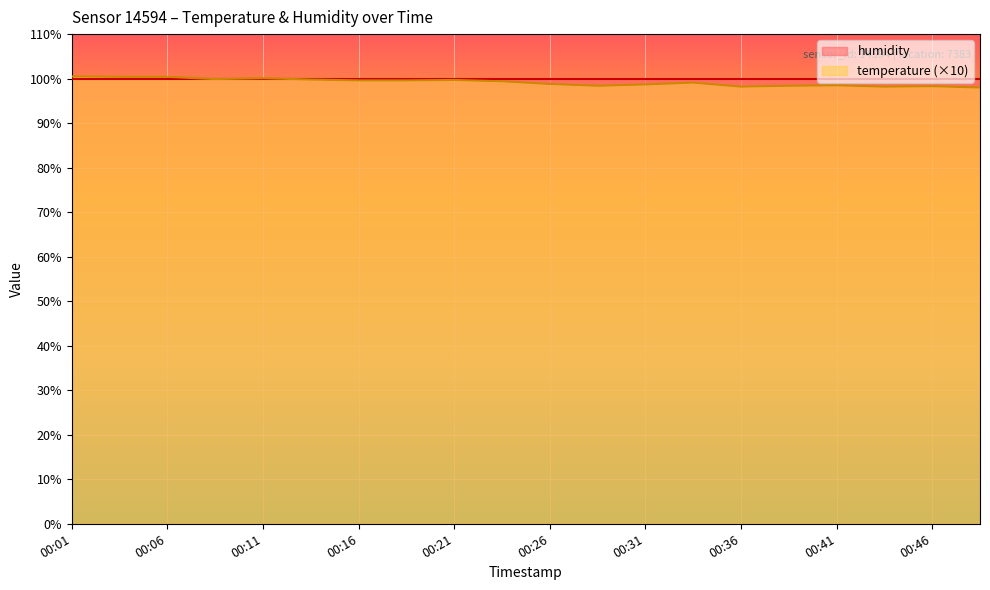

Which label corresponds to the largest value in the chart?

00:01